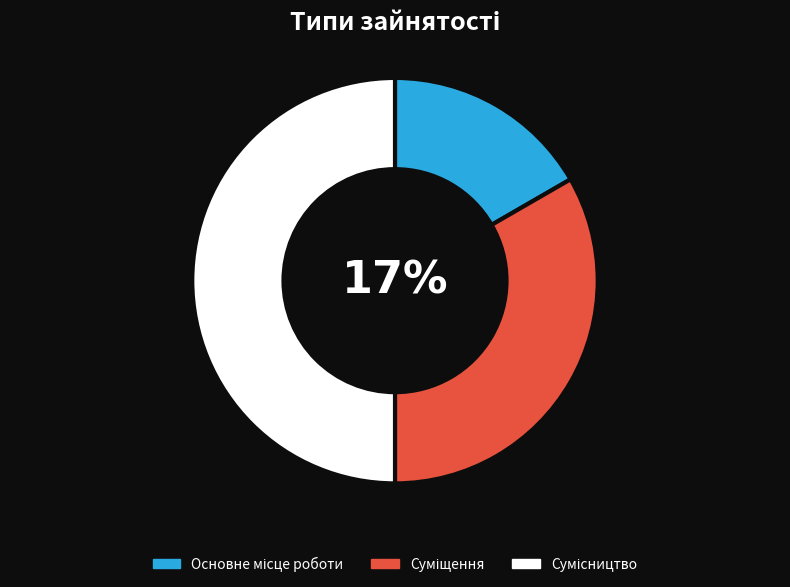

Count the number of slices in the pie.

3